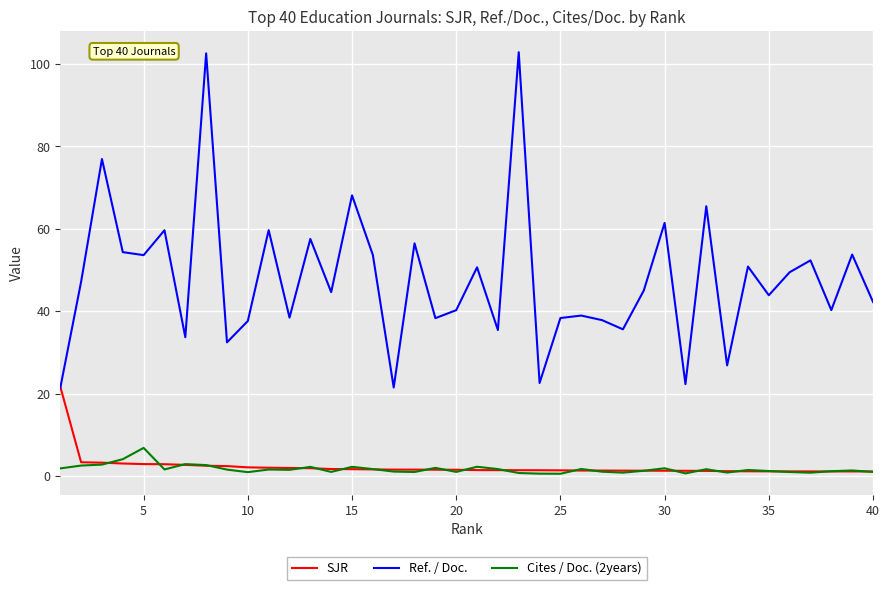

True or false: Cites / Doc. (2years) and Ref. / Doc. cross at least once.

False